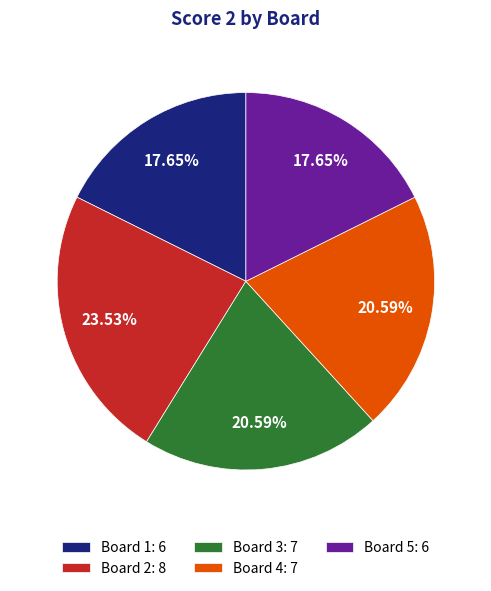

What percentage is the Board 2 slice, to the nearest percent?

24%